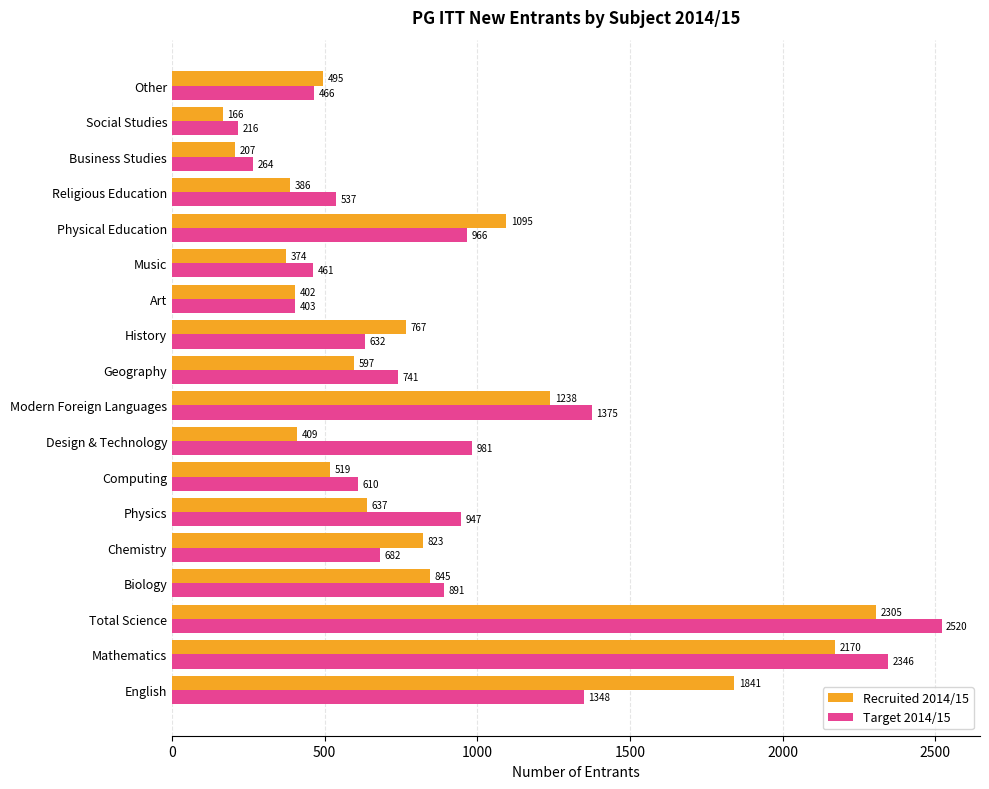

What are all the series names shown in the legend?

Recruited 2014/15, Target 2014/15